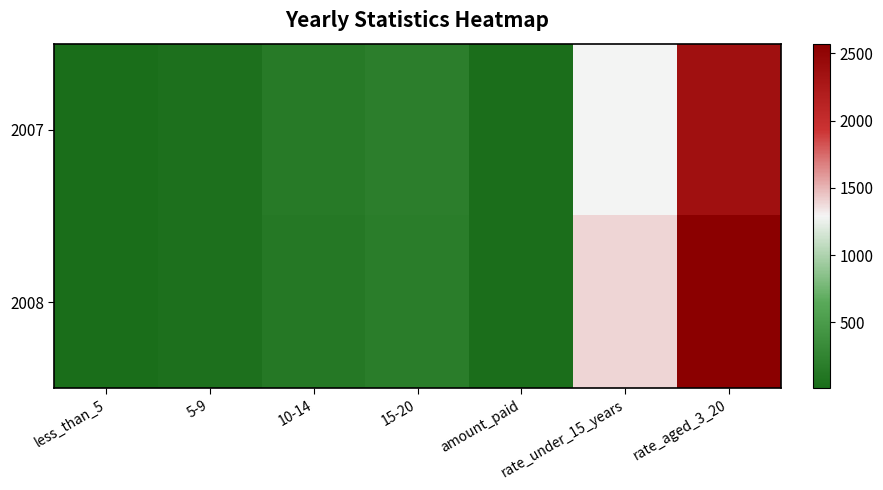

Rank the series by their maximum value, from lowest to highest.

2007, 2008